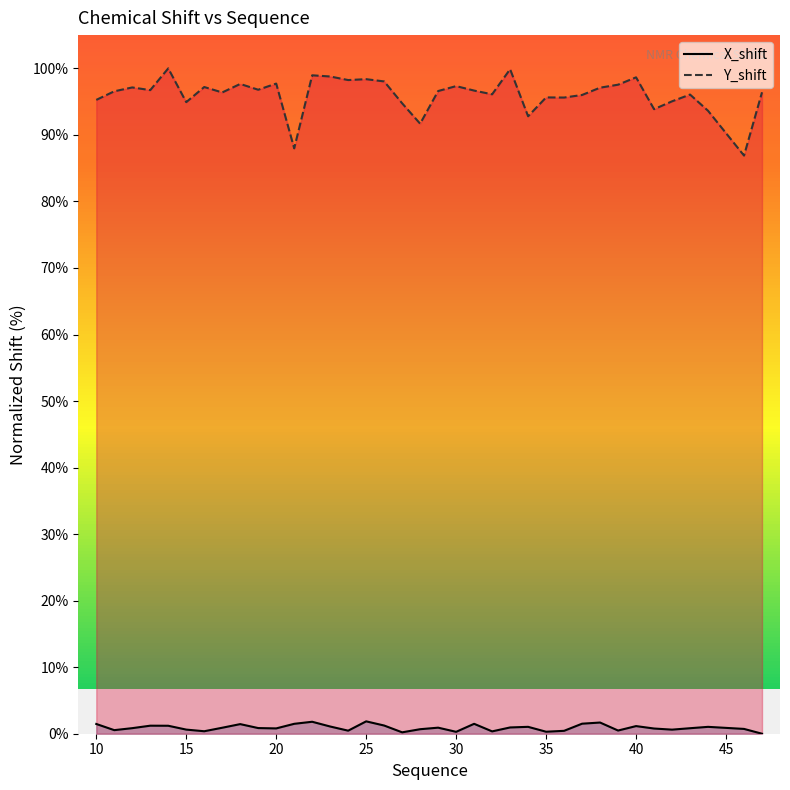

What is the spread (max minus min) of values at 47?

96.4